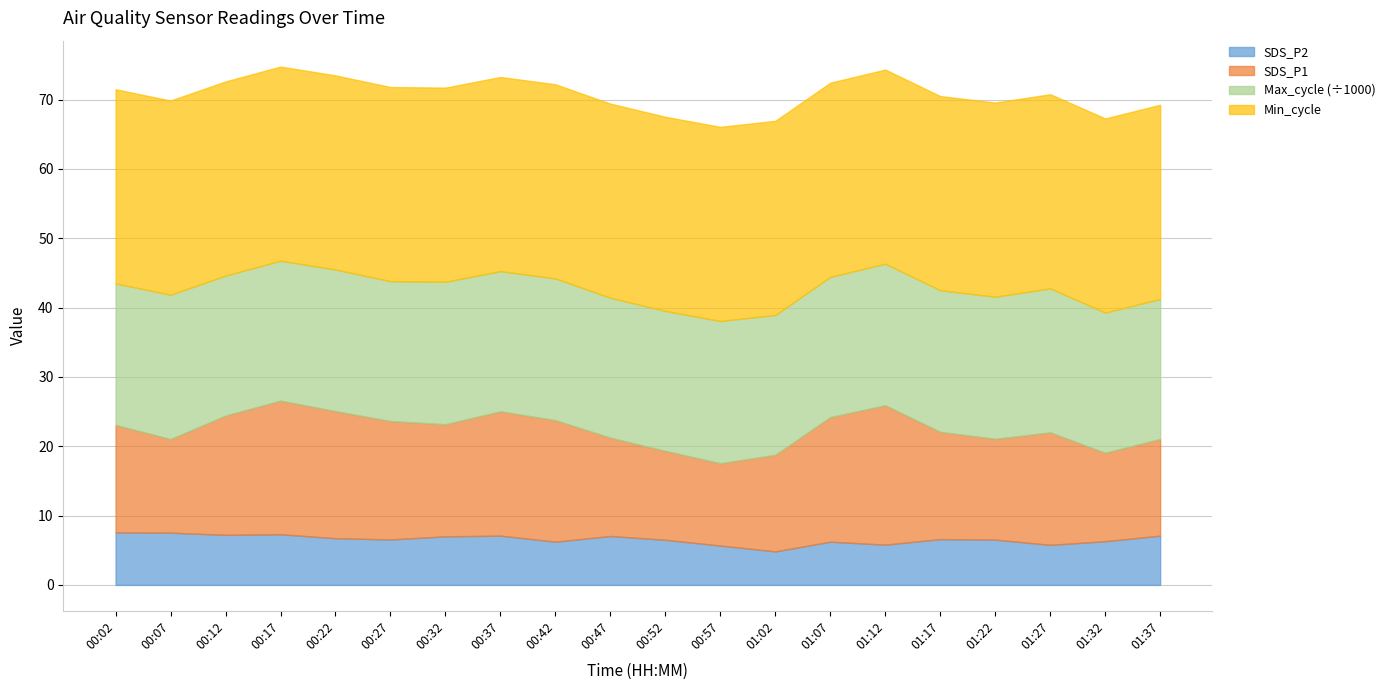

At which label is Min_cycle closest to 28?

00:02